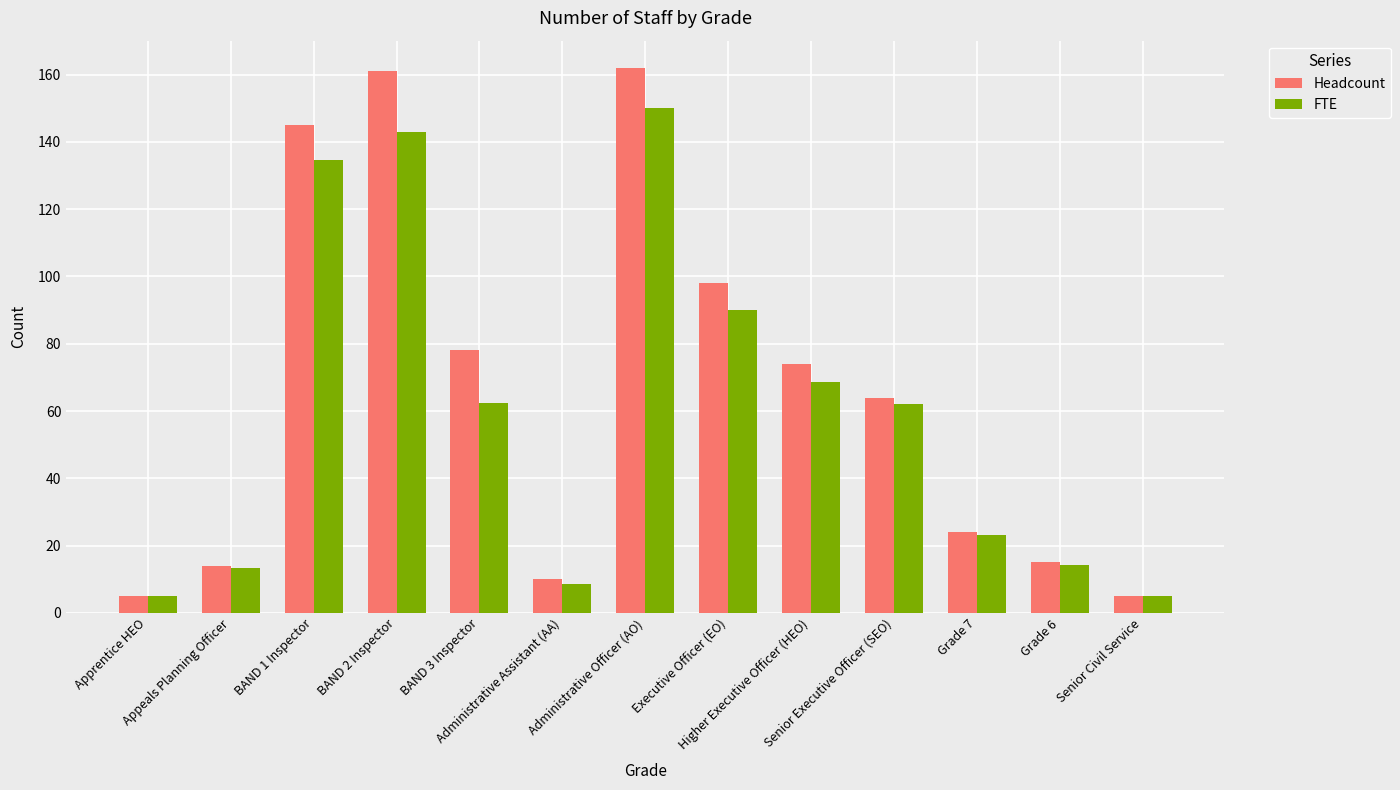

What is the label of the 13th bar from the left?

Senior Civil Service